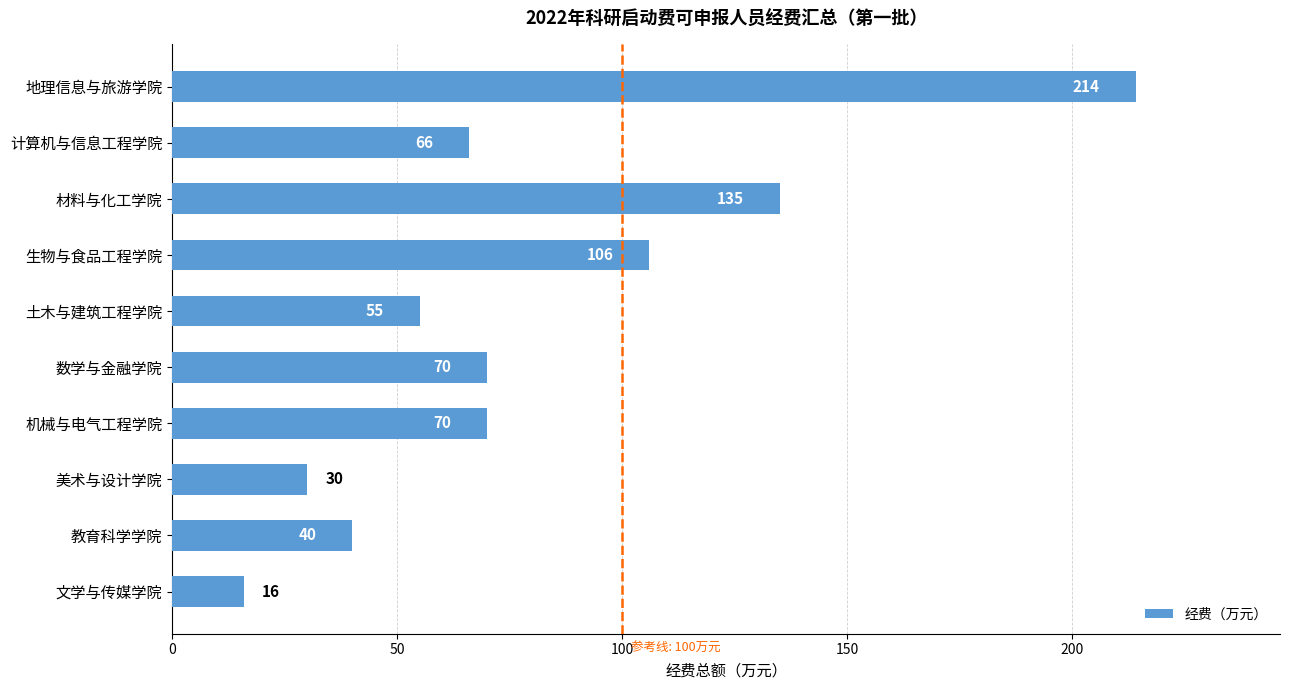

What is the change in value from 材料与化工学院 to 美术与设计学院?

-105